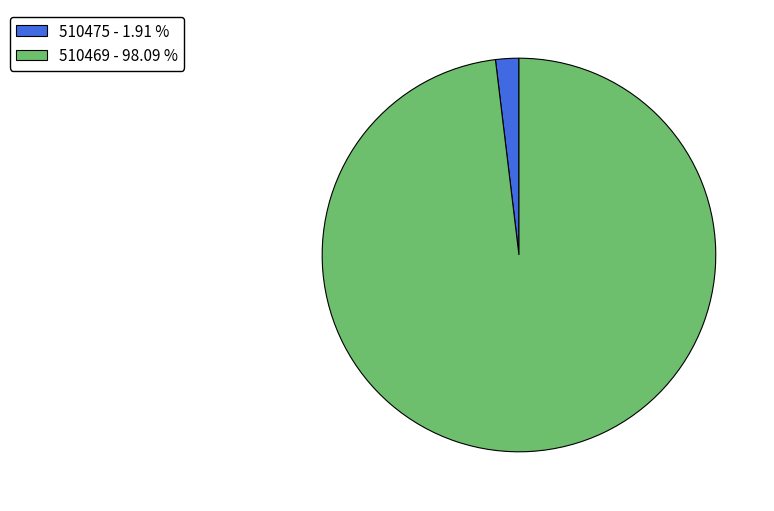

Is it true that 510469 is 98% of the pie?

True